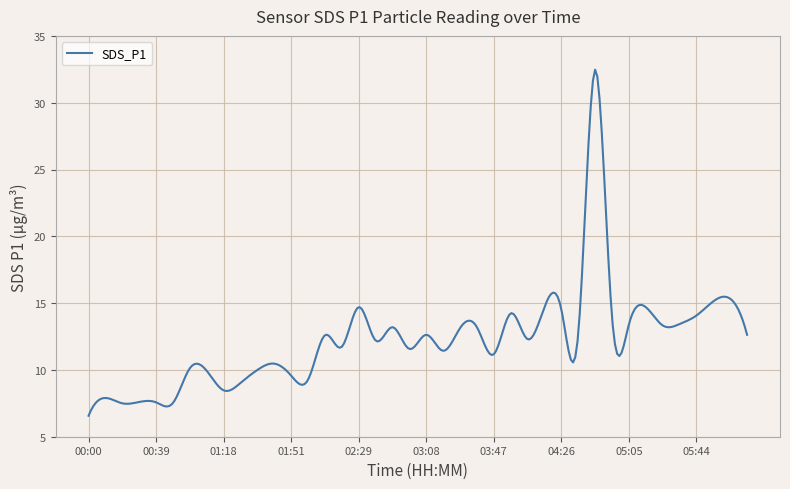

What is the smallest value displayed?

6.6